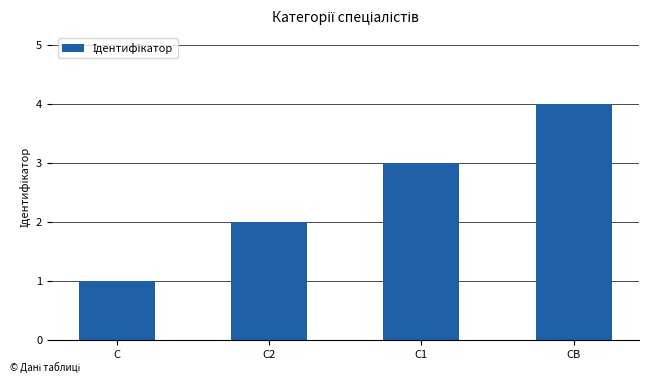

What is the sum of the values at СВ and С1?

7